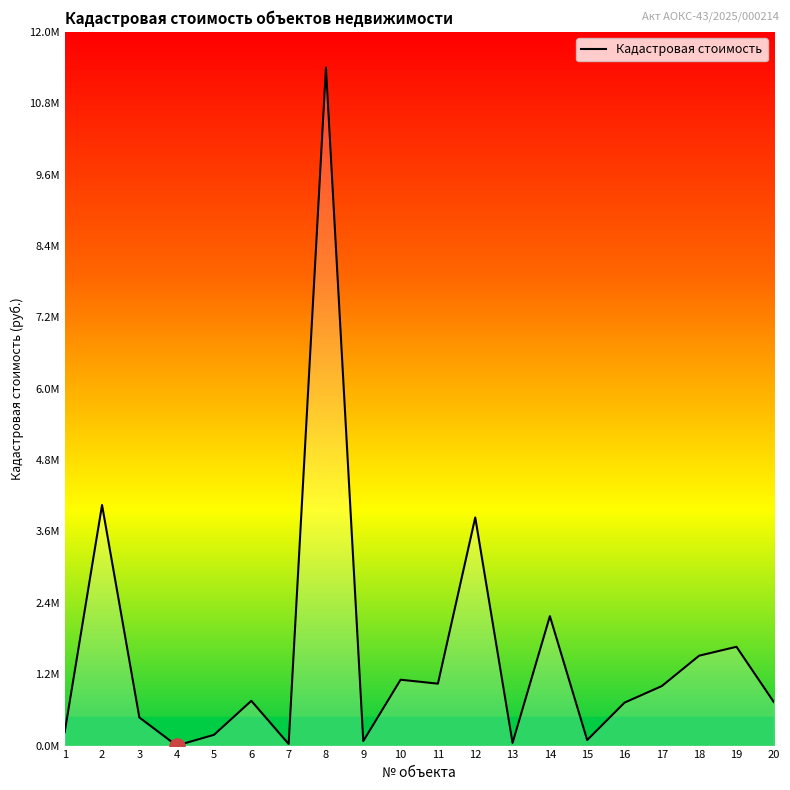

Is this an area chart (filled region under the line)?

Yes